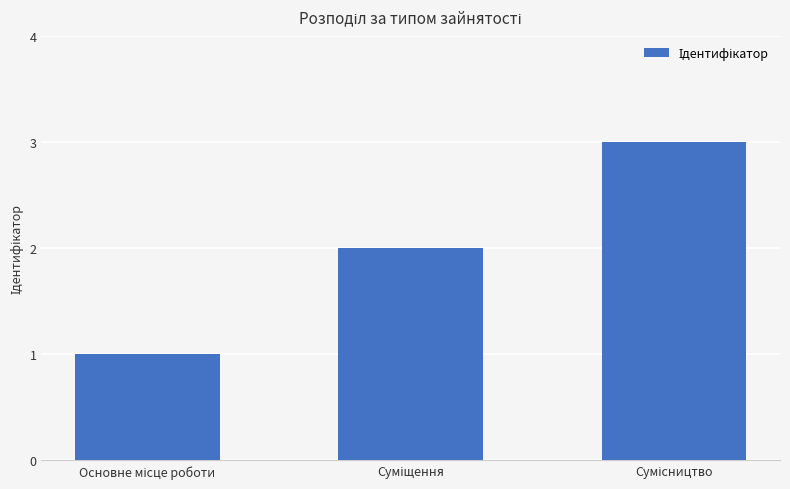

Does the chart contain any negative values?

No